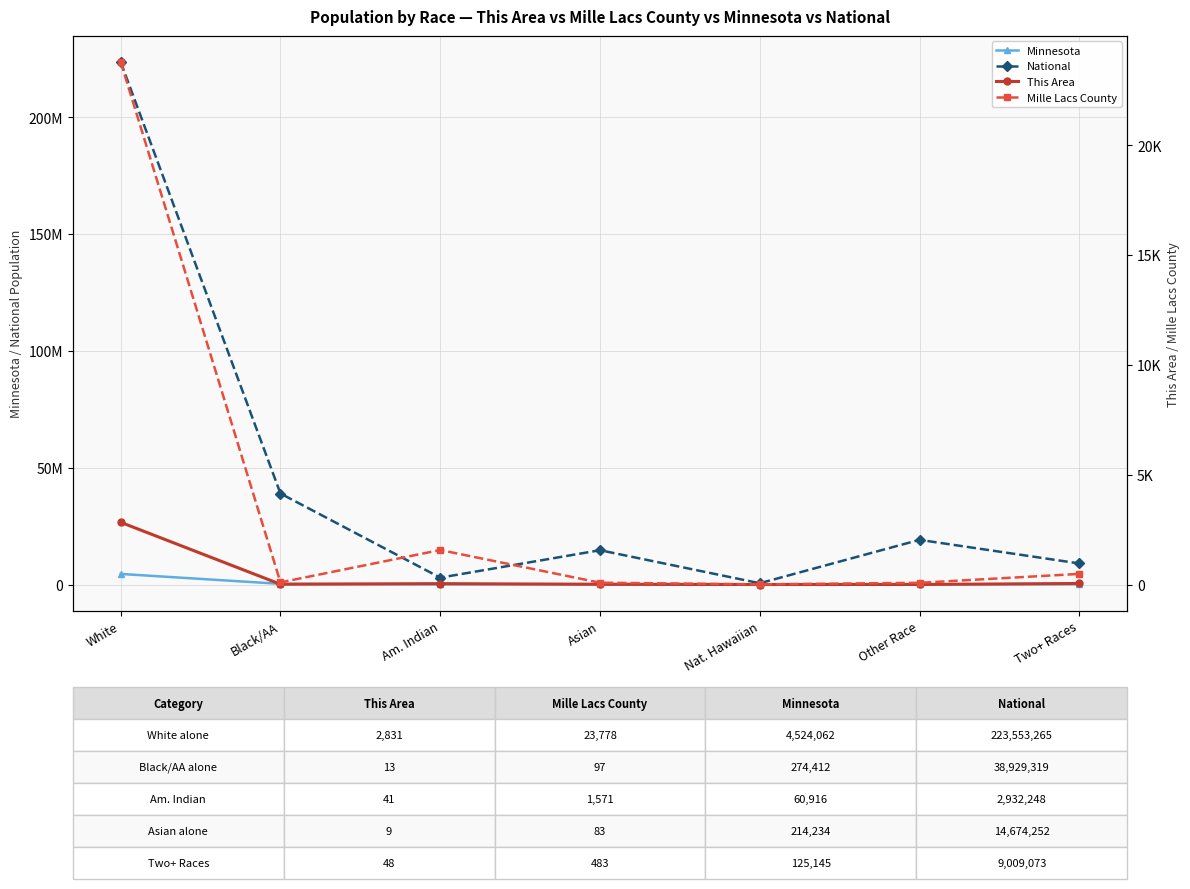

Between Black/AA and Nat. Hawaiian, which series saw the biggest shift?

National